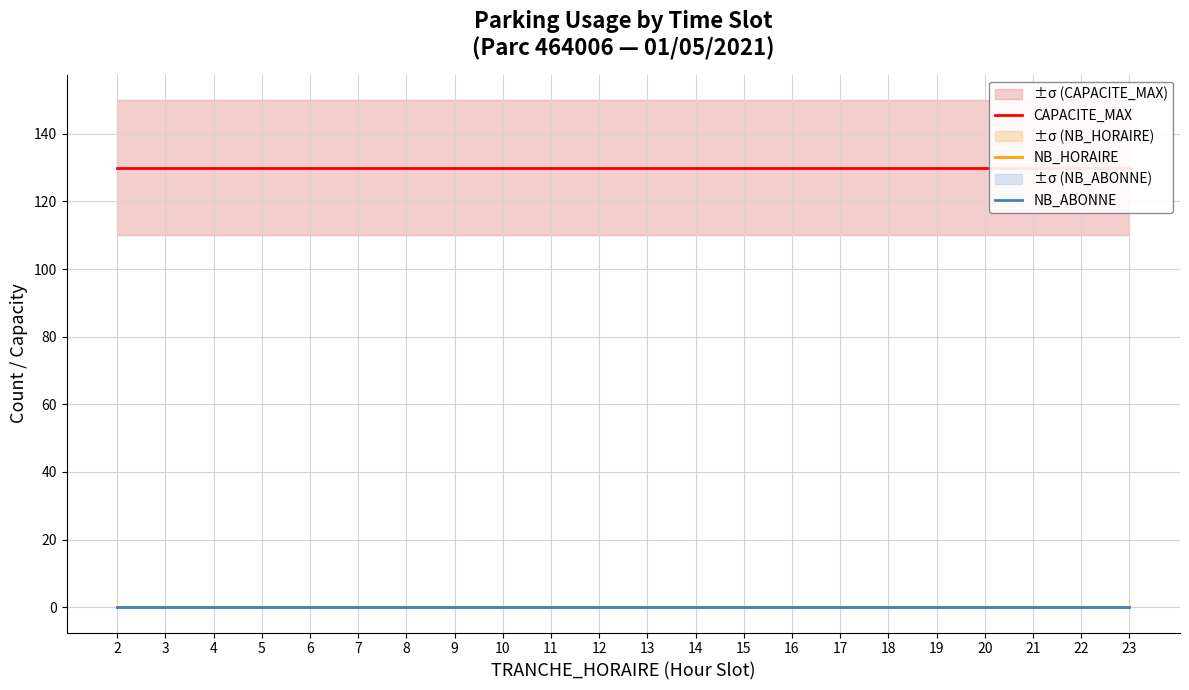

True or false: CAPACITE_MAX and NB_HORAIRE cross at least once.

False